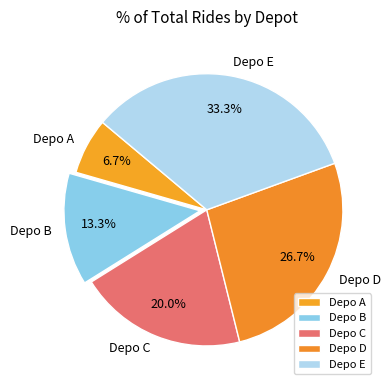

Is Depo C the majority of the pie?

No